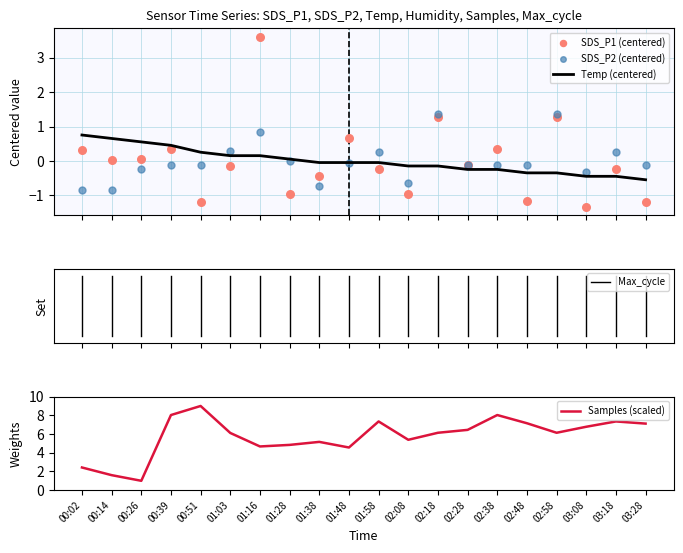

Which series has the largest total across all categories?

Samples